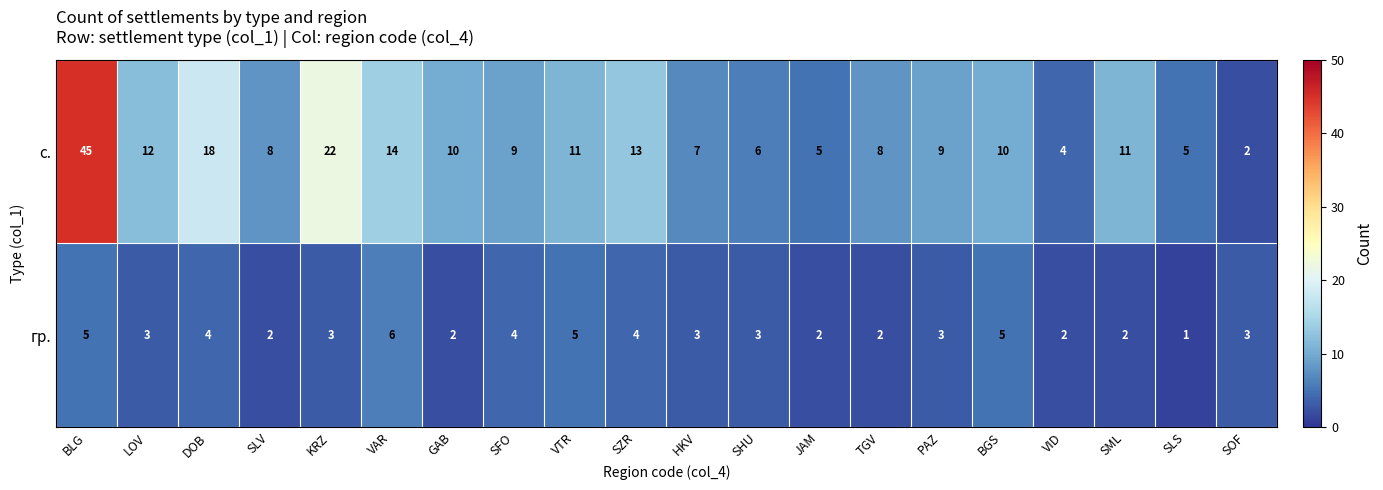

At which category does the chart reach its peak across all series?

BLG